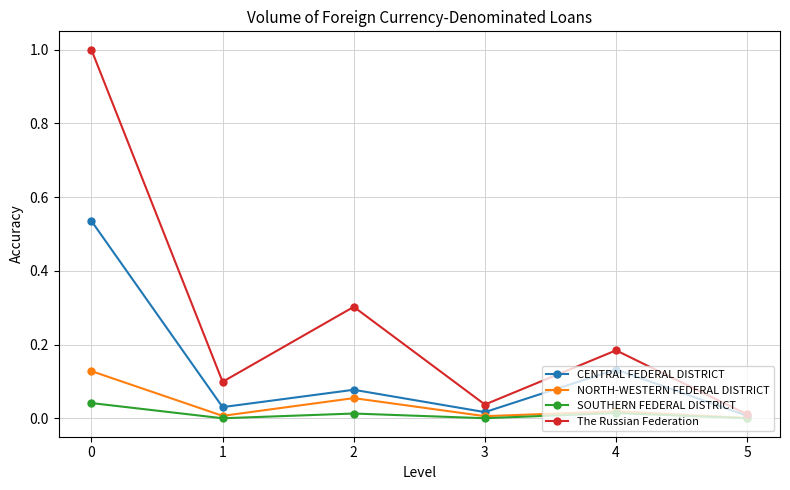

Which series has the largest range (max minus min)?

The Russian Federation